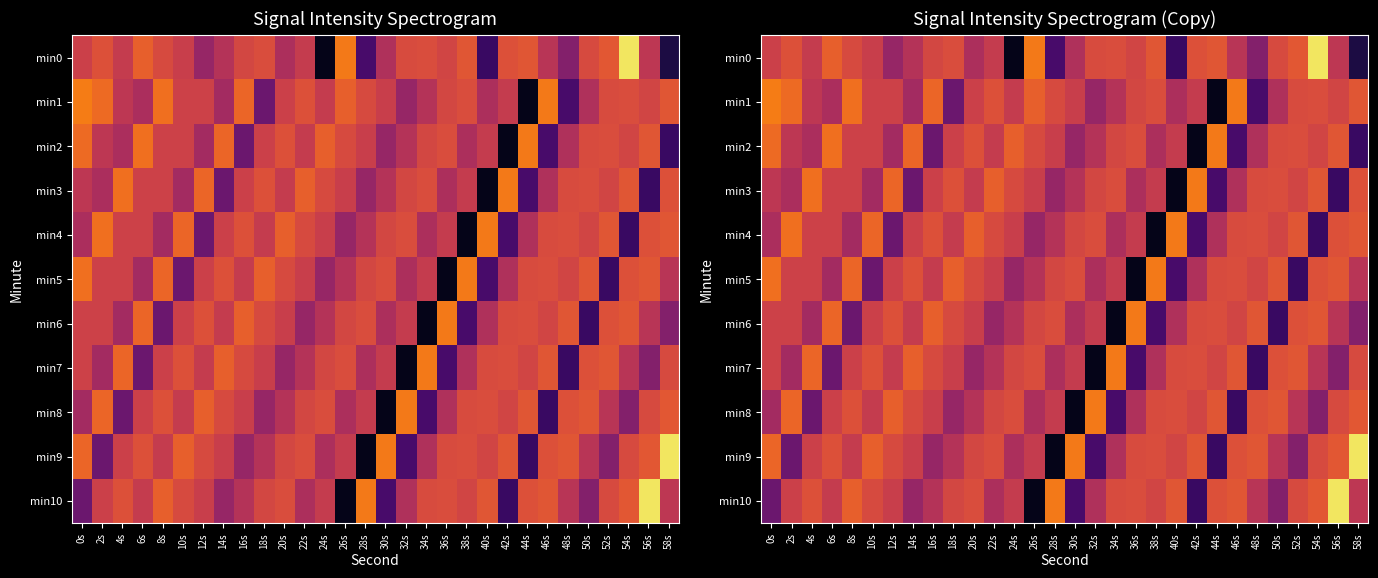

The min8 series shows -132.7 at 52s. True or false?

True